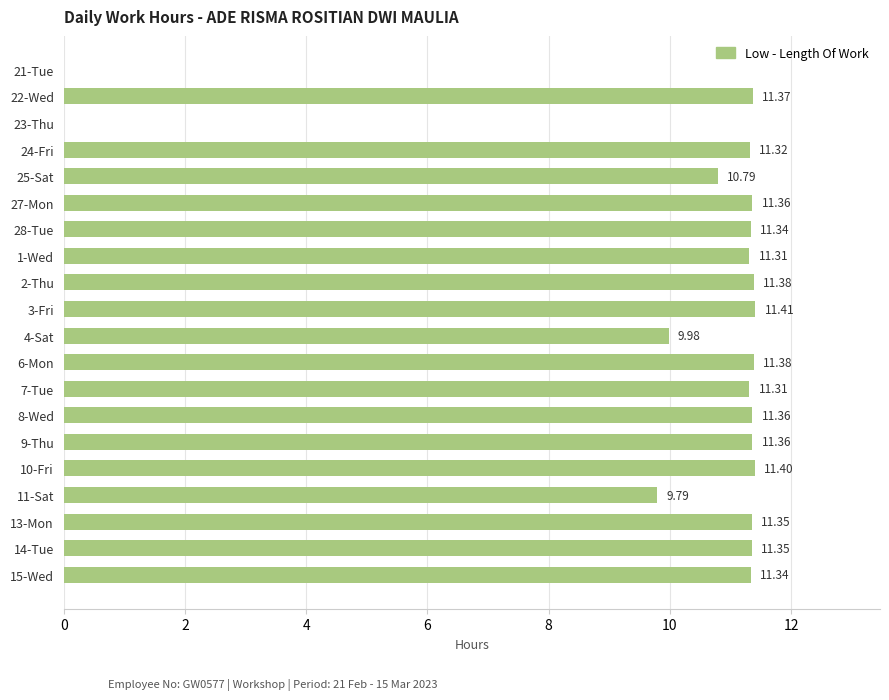

What is the sum of the values at 22-Wed and 7-Tue?

22.7